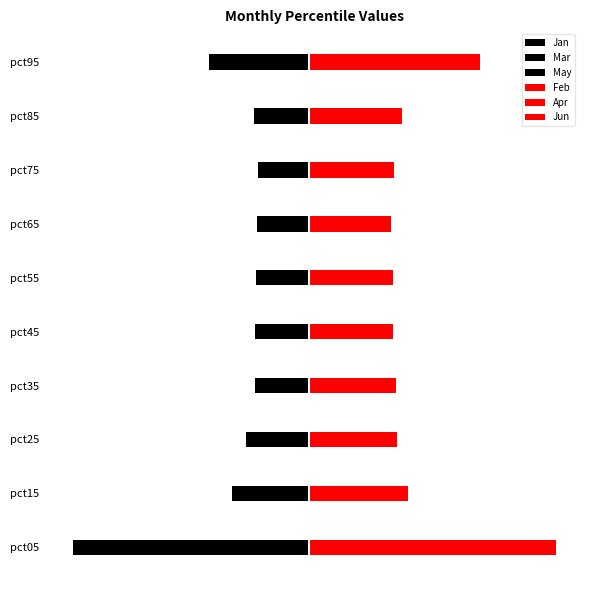

Rank the categories by May value from lowest to highest.

pct95, pct05, pct15, pct85, pct25, pct75, pct35, pct65, pct55, pct45